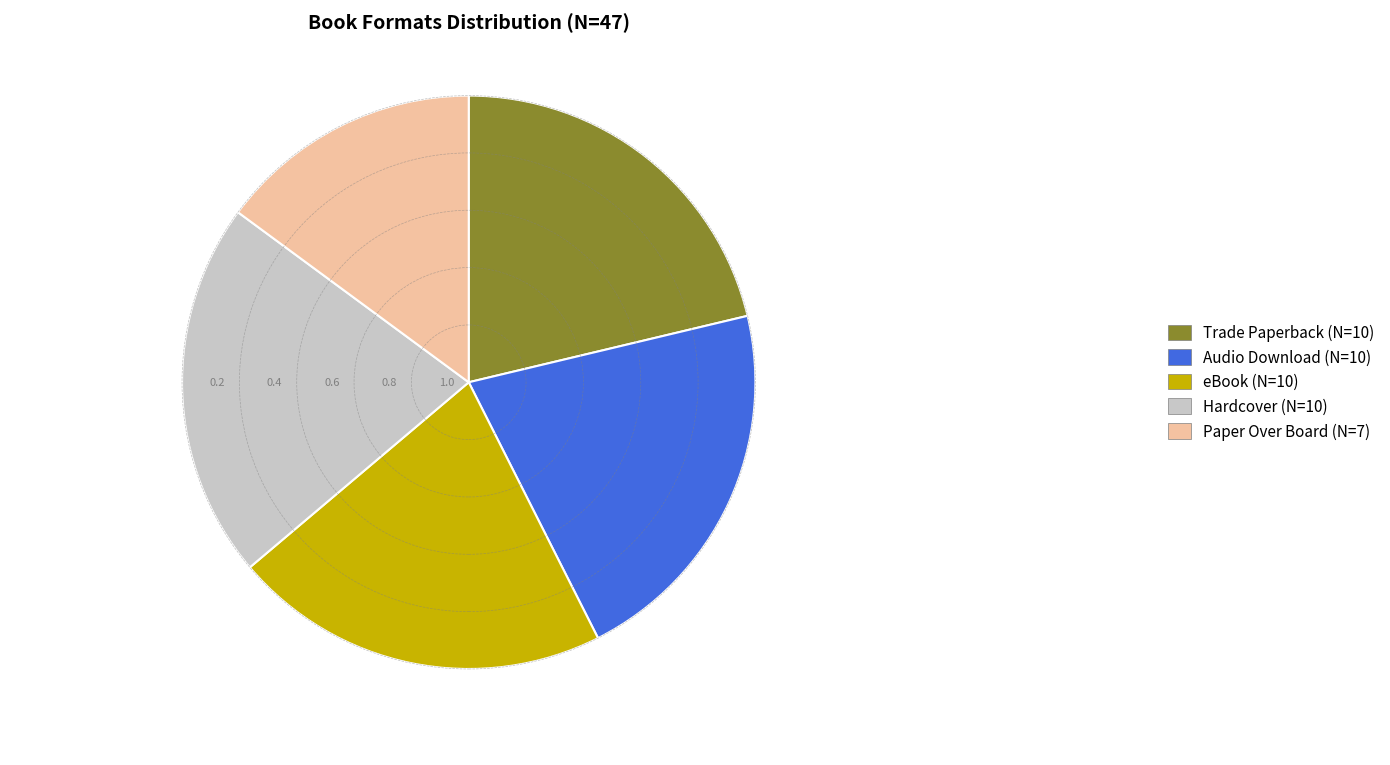

Is there any slice that represents more than half of the pie?

No